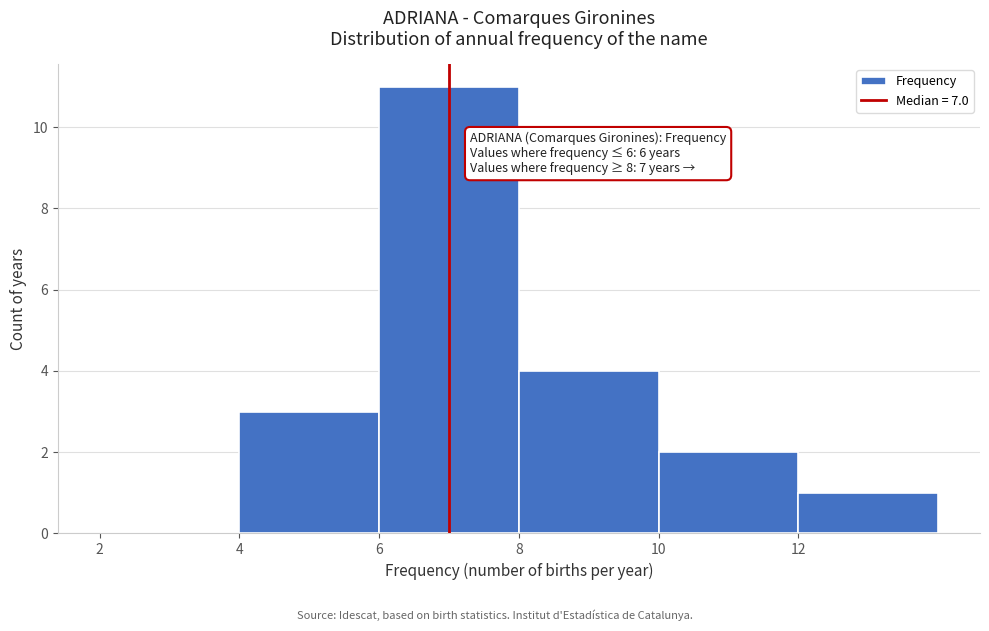

Over which range of the x-axis is the bar tallest?

6 to 8